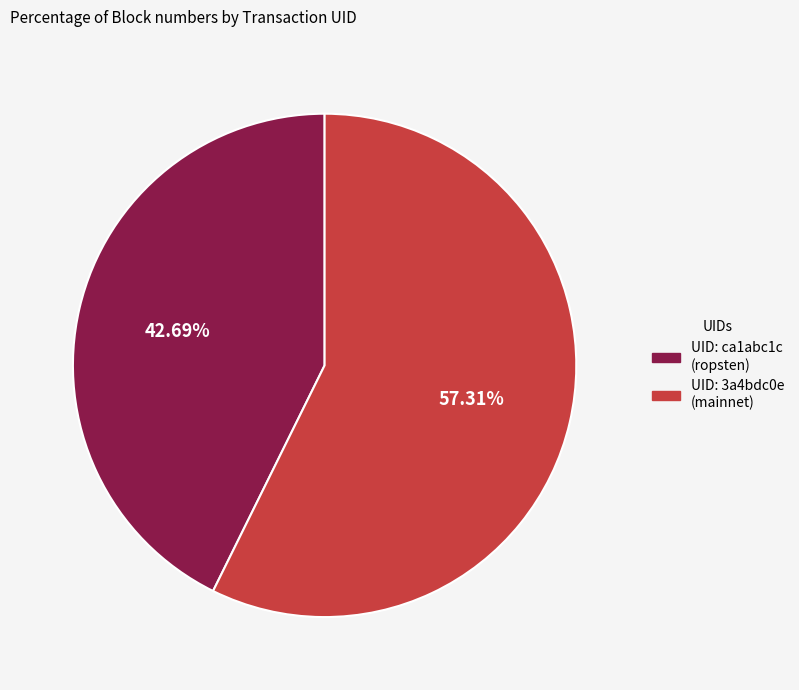

To the nearest percent, what is the difference between the largest and smallest slice percentages?

15%